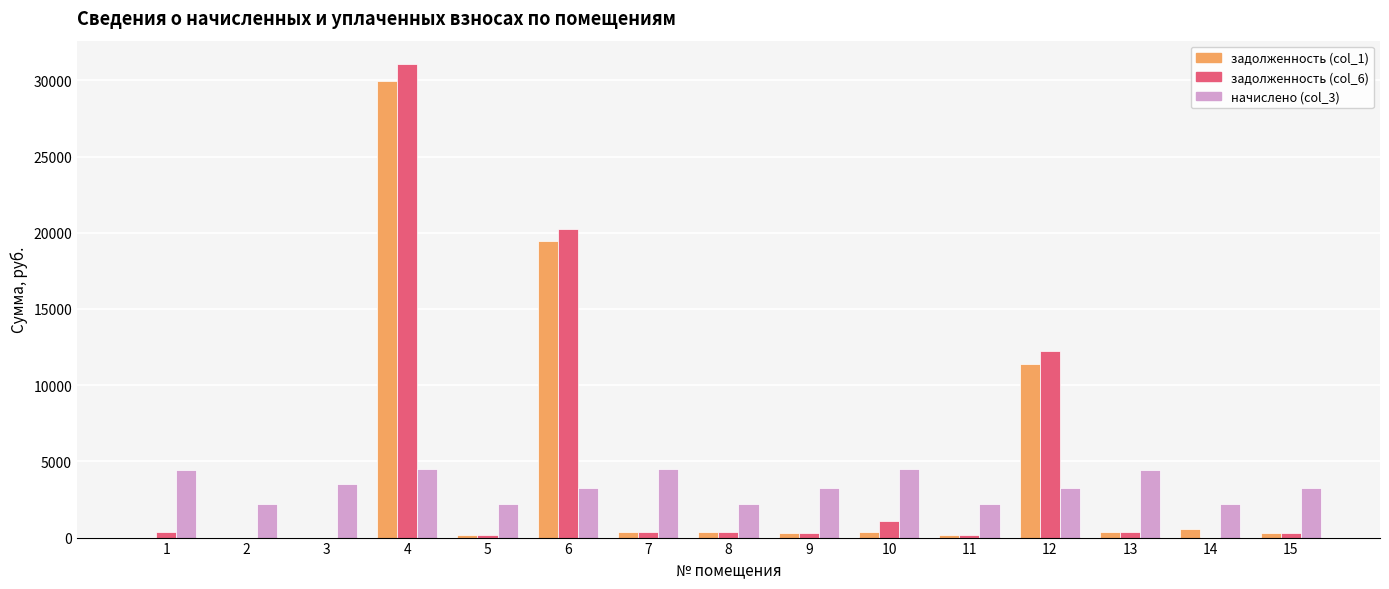

What is the maximum value shown in the chart?

31051.3